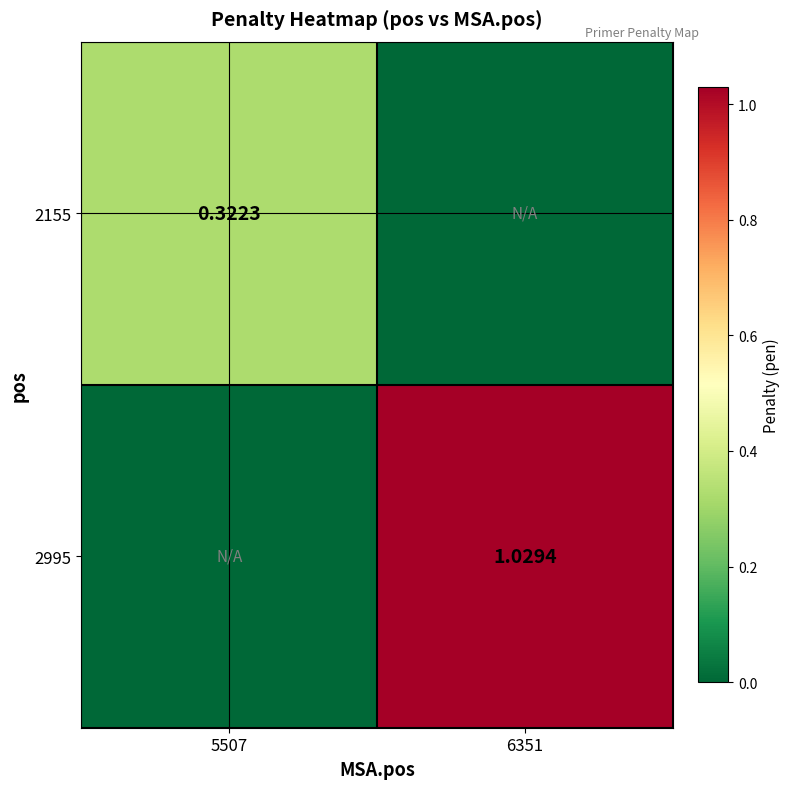

Where does the 2995 series first go above 1?

6351